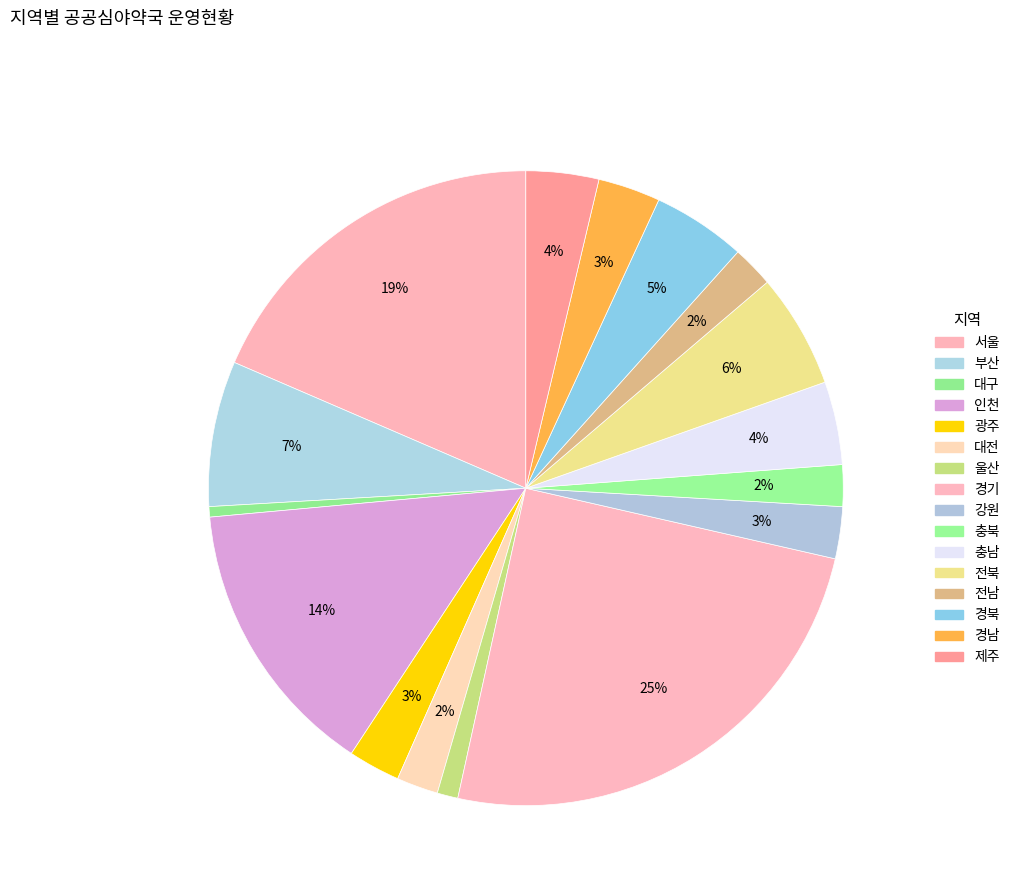

To the nearest percent, what is the difference between the 경북 and 제주 slice percentages?

1%